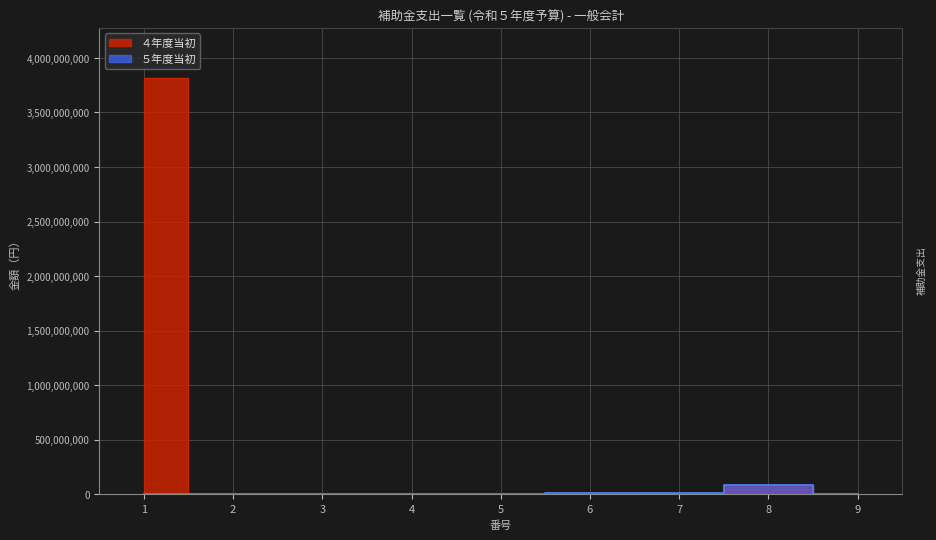

Which series ends up on top after the final intersection of ４年度当初 and ５年度当初?

４年度当初